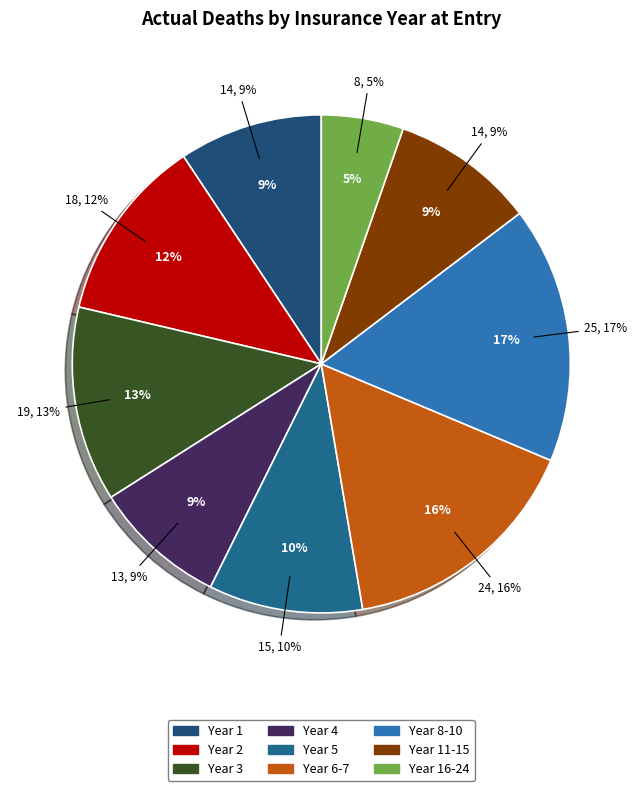

To the nearest percent, what portion does 5 represent?

10%